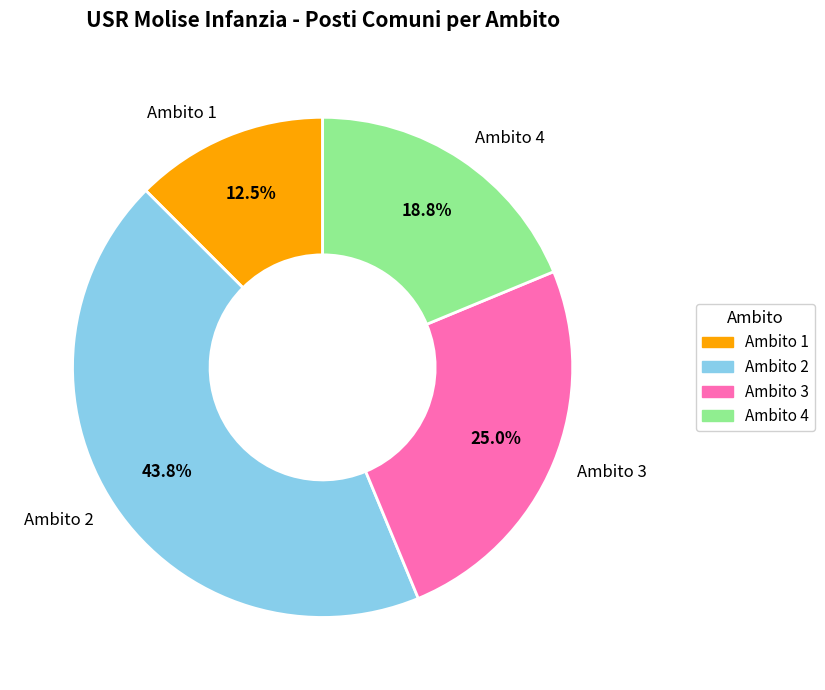

Rank the categories by value from highest to lowest.

Ambito 2, Ambito 3, Ambito 4, Ambito 1